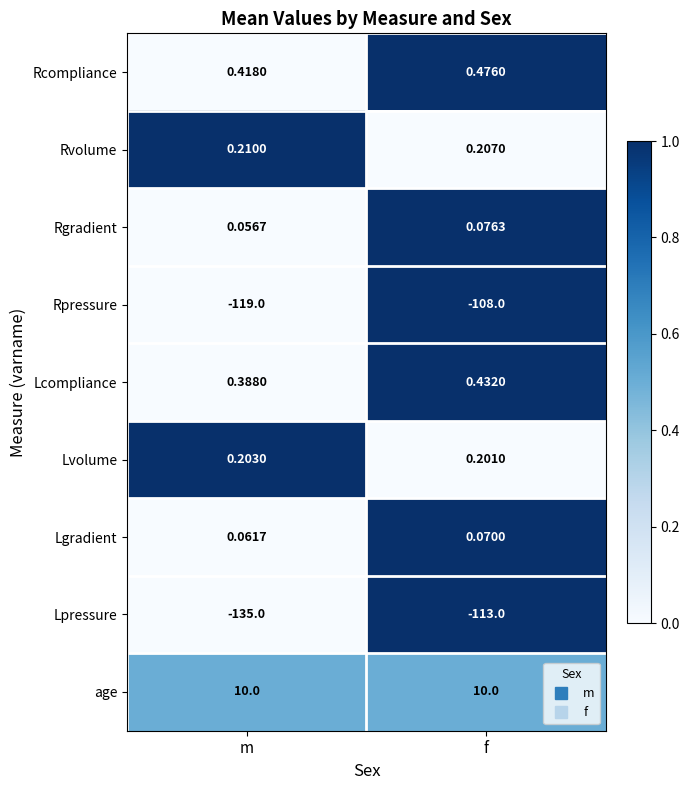

List the labels in order of Lgradient value, smallest first.

m, f